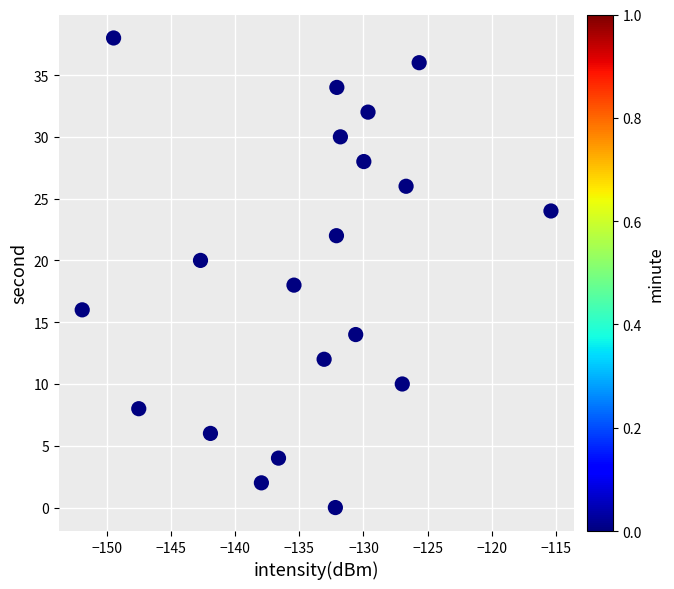

What is the range of Y values (max minus min)?

38